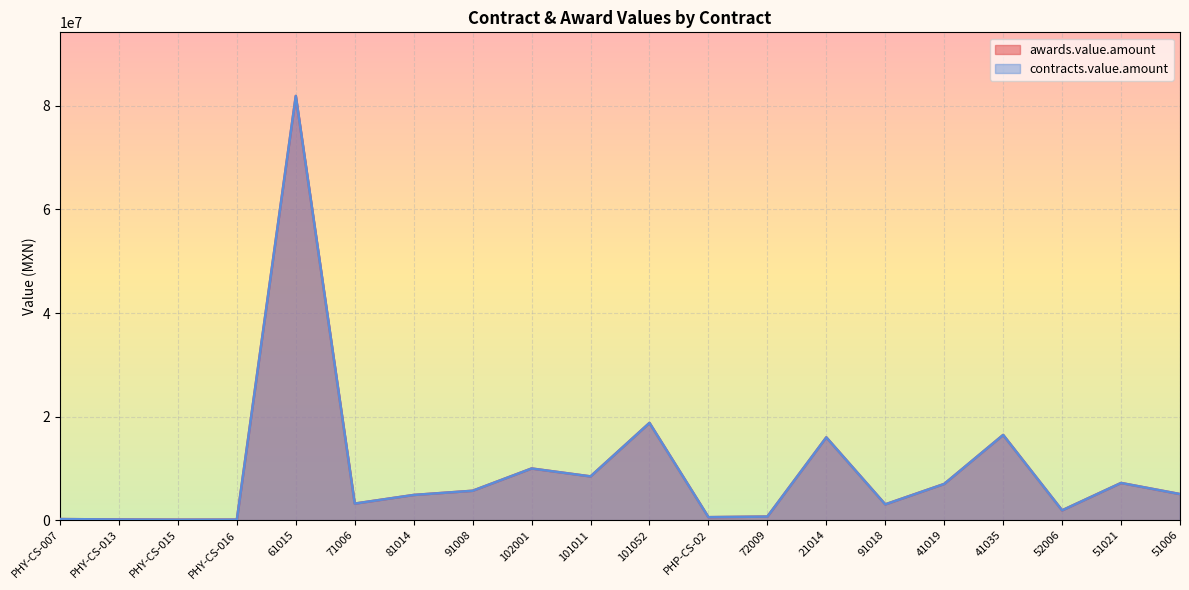

Which category has the highest value in the awards.value.amount series?

61015